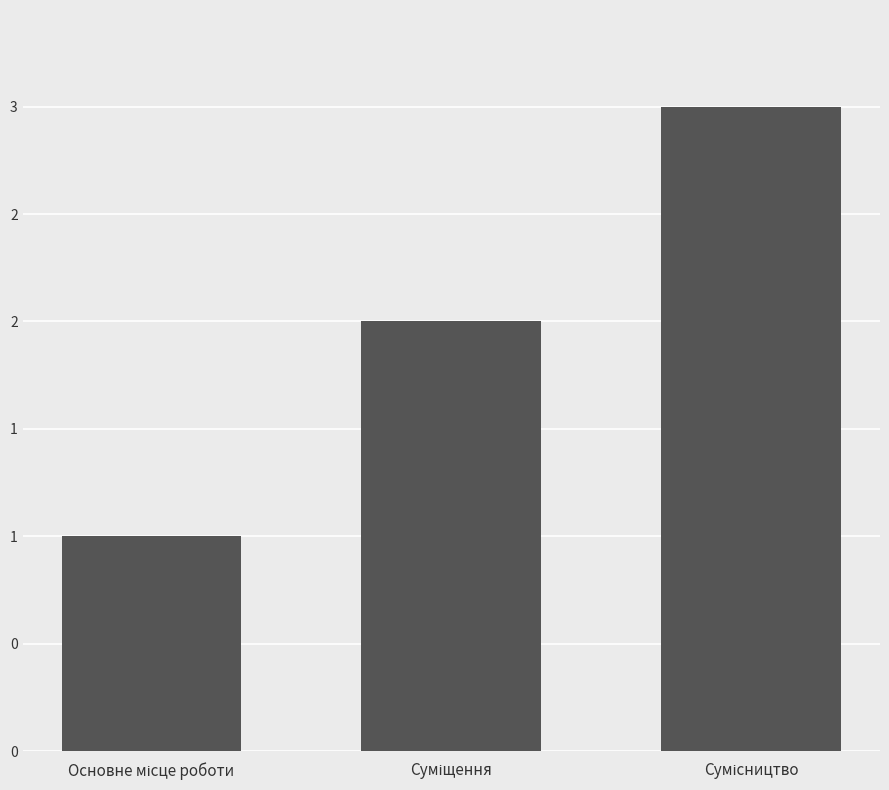

Reading right to left, what are all the values shown in this chart?

3	2	1